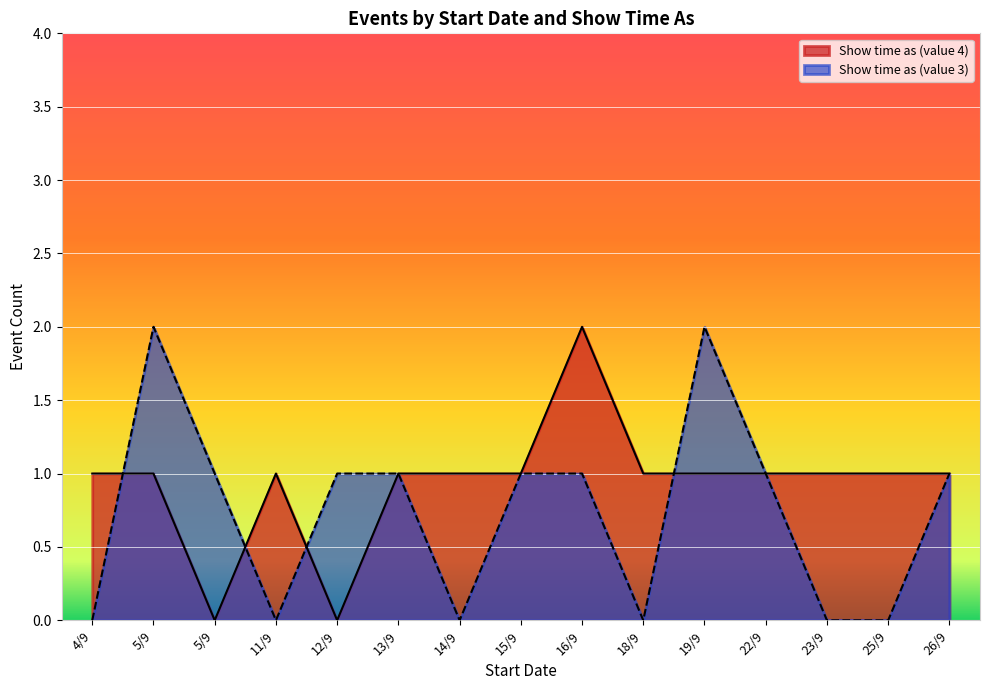

What are all the series names shown in the legend?

Show time as (value 4), Show time as (value 3)